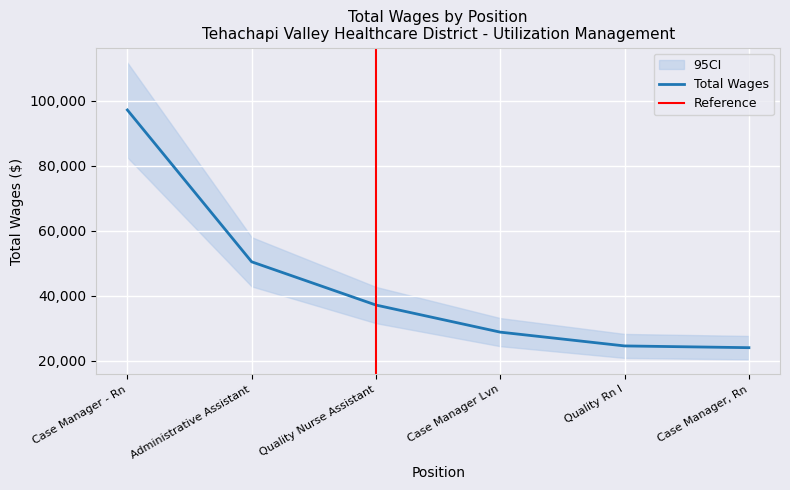

What is the ratio of the value at Quality Rn I to the value at Case Manager Lvn?

0.9